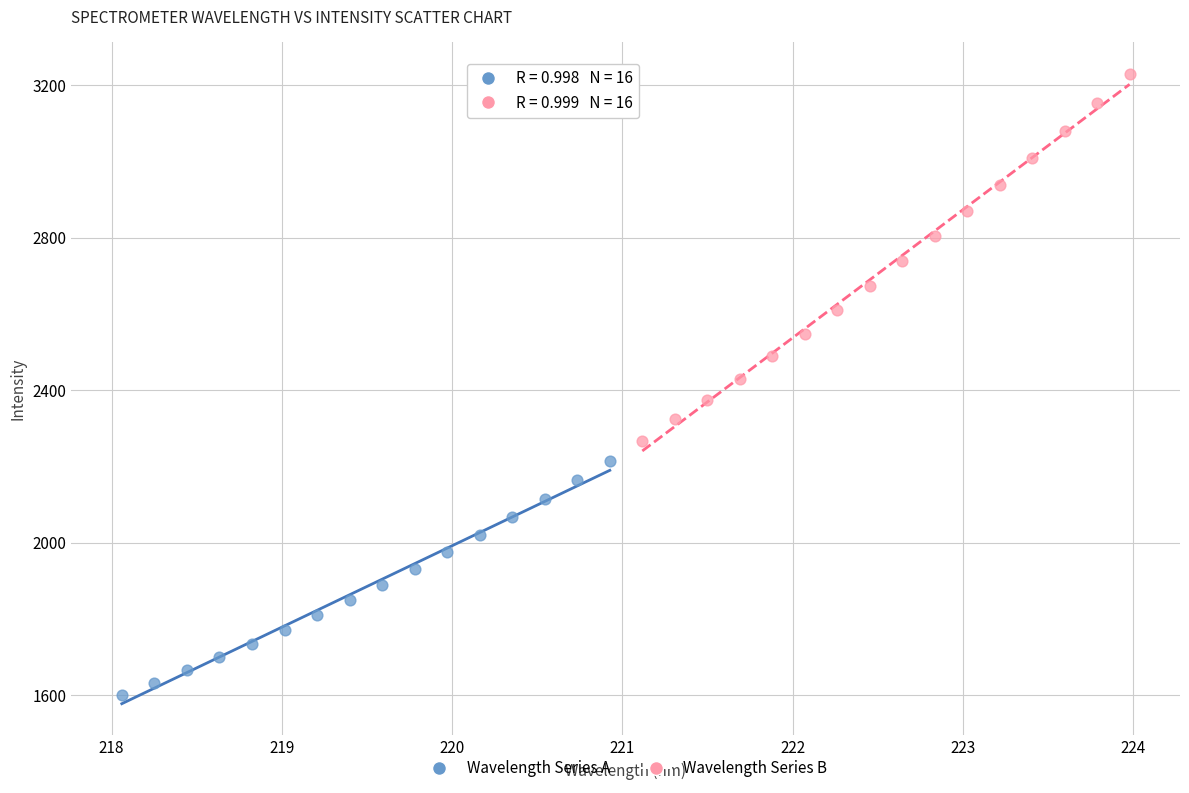

What are all the series names shown in the legend?

Wavelength Series A, Wavelength Series B